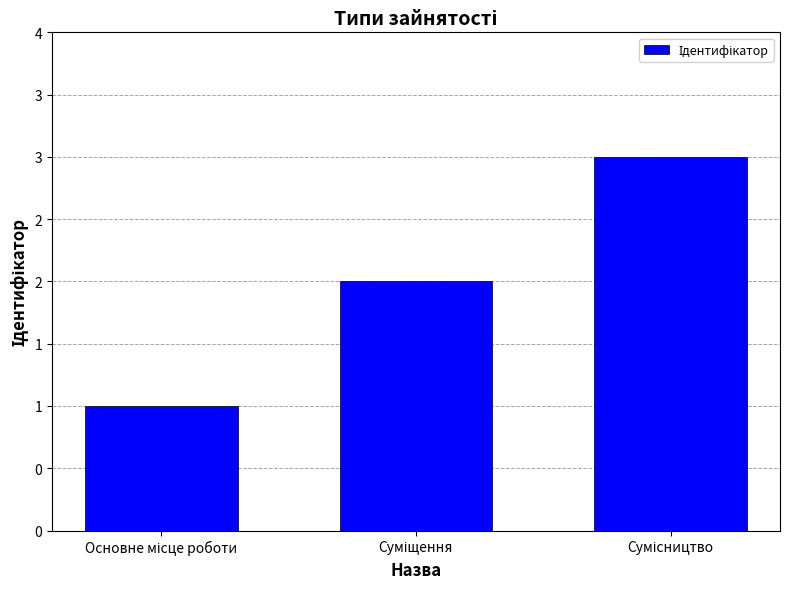

Rank the categories by value from lowest to highest.

Основне місце роботи, Суміщення, Сумісництво